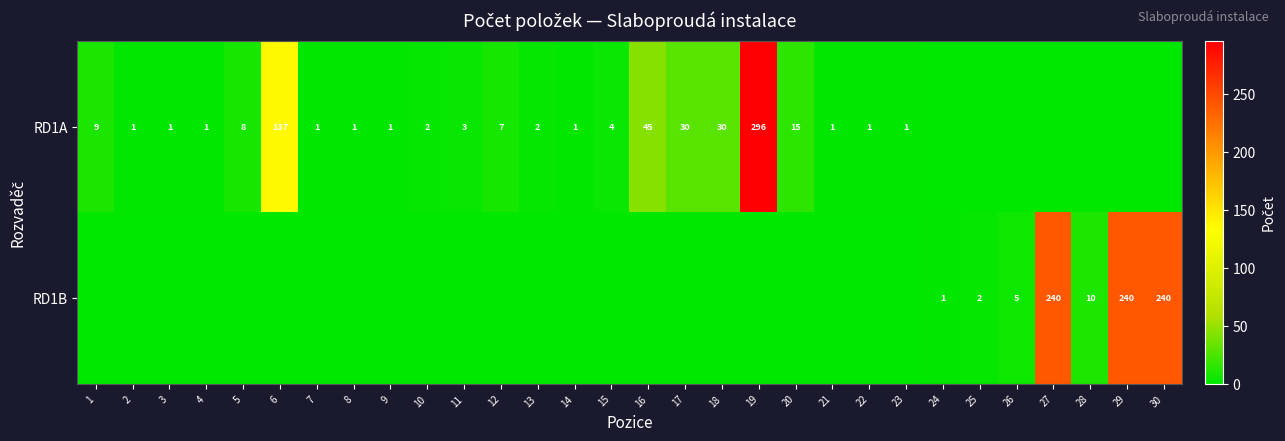

Is it true that RD1B equals 2 at 25?

True